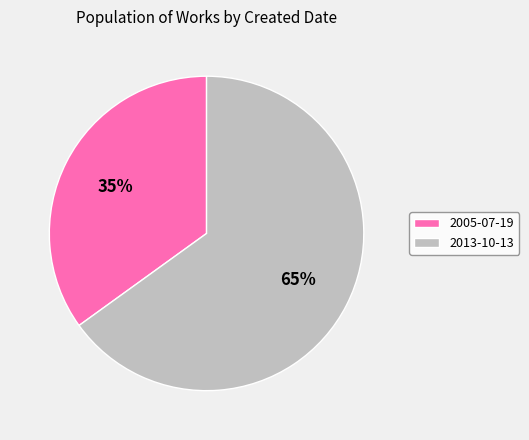

Between 2005-07-19 and 2013-10-13, which is larger?

2013-10-13